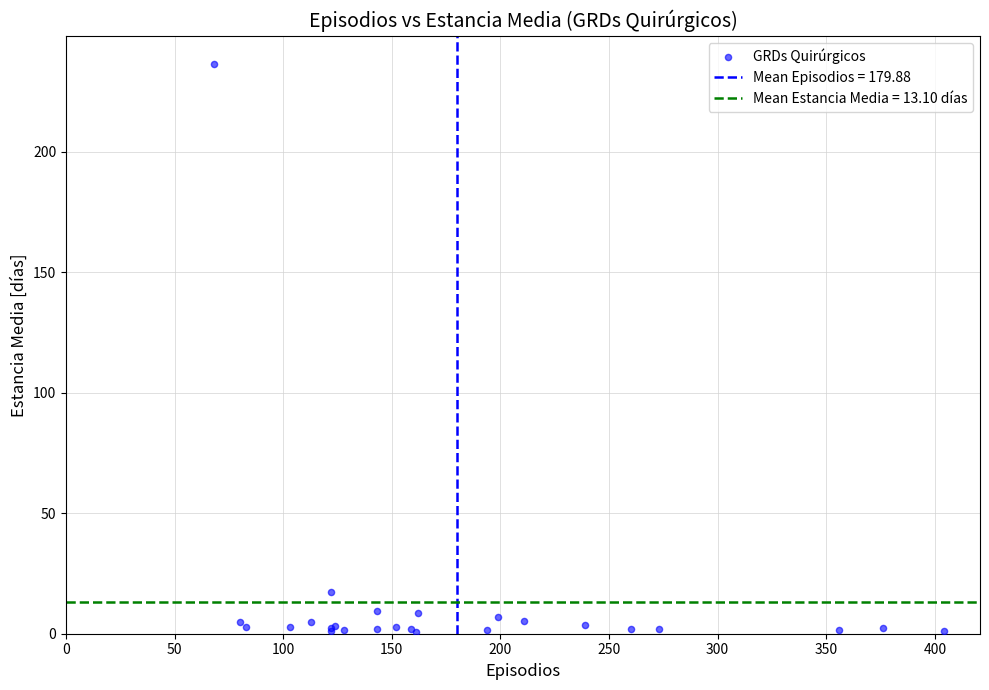

What Y value in the scatter plot is closest to 118?

17.2